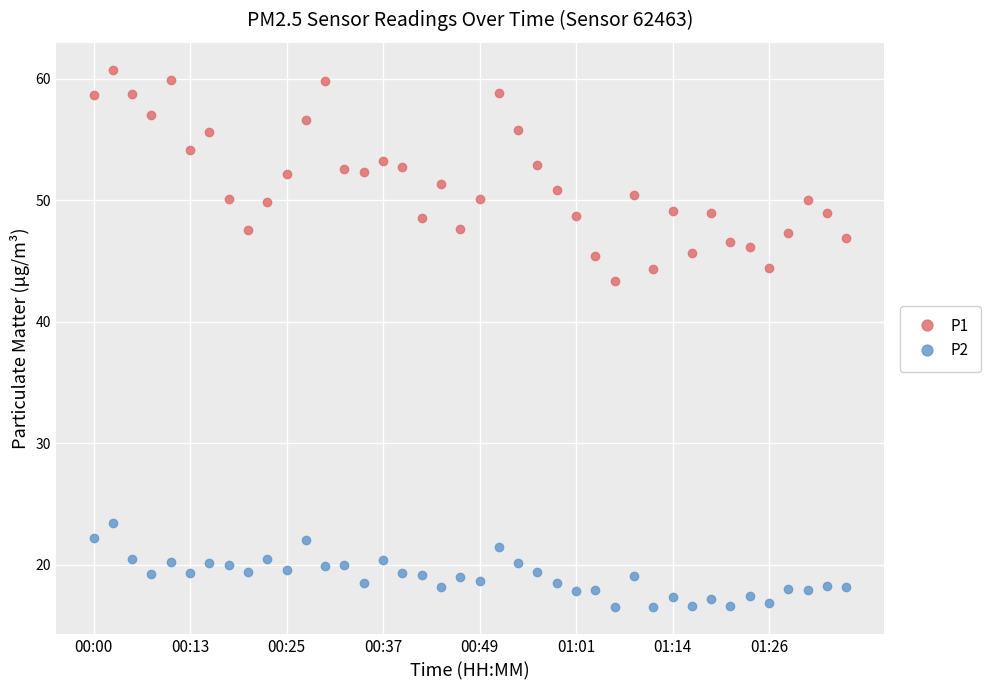

What is the value of the P2 point at the 9th from the left?

19.4